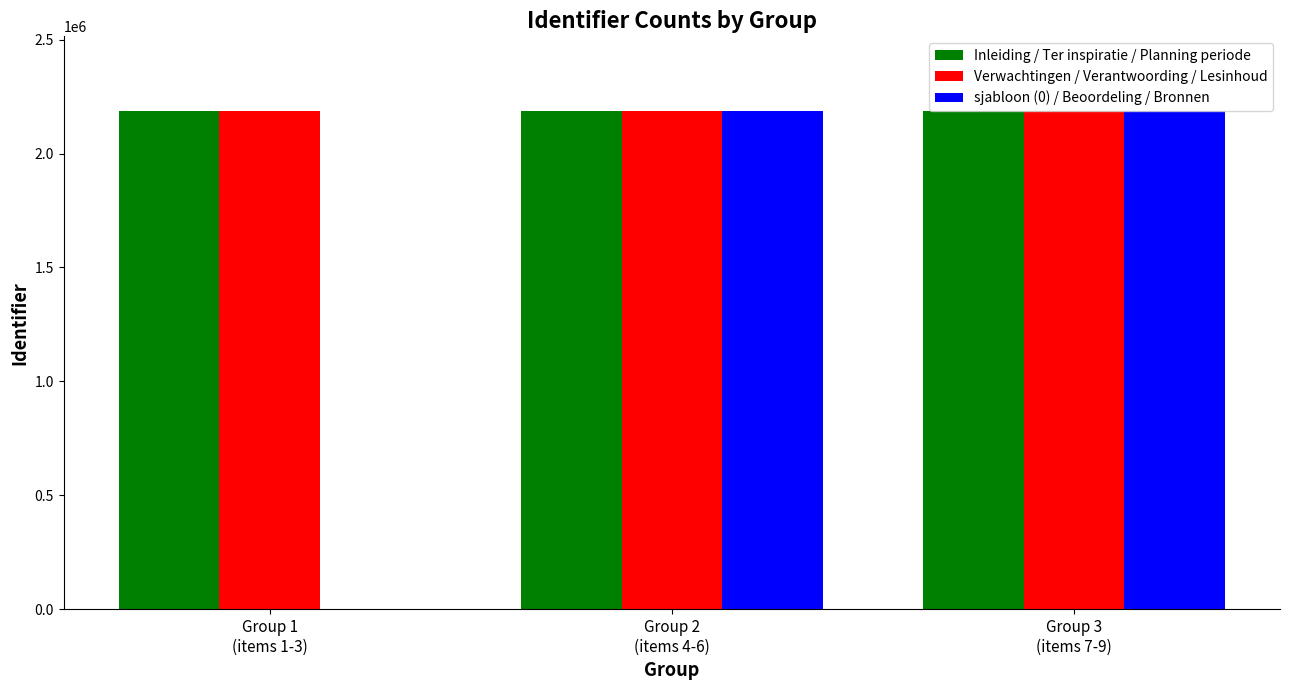

What is the sum of the Inleiding / Ter inspiratie / Planning periode values at Group 1
(items 1-3) and Group 3
(items 7-9)?

4373538